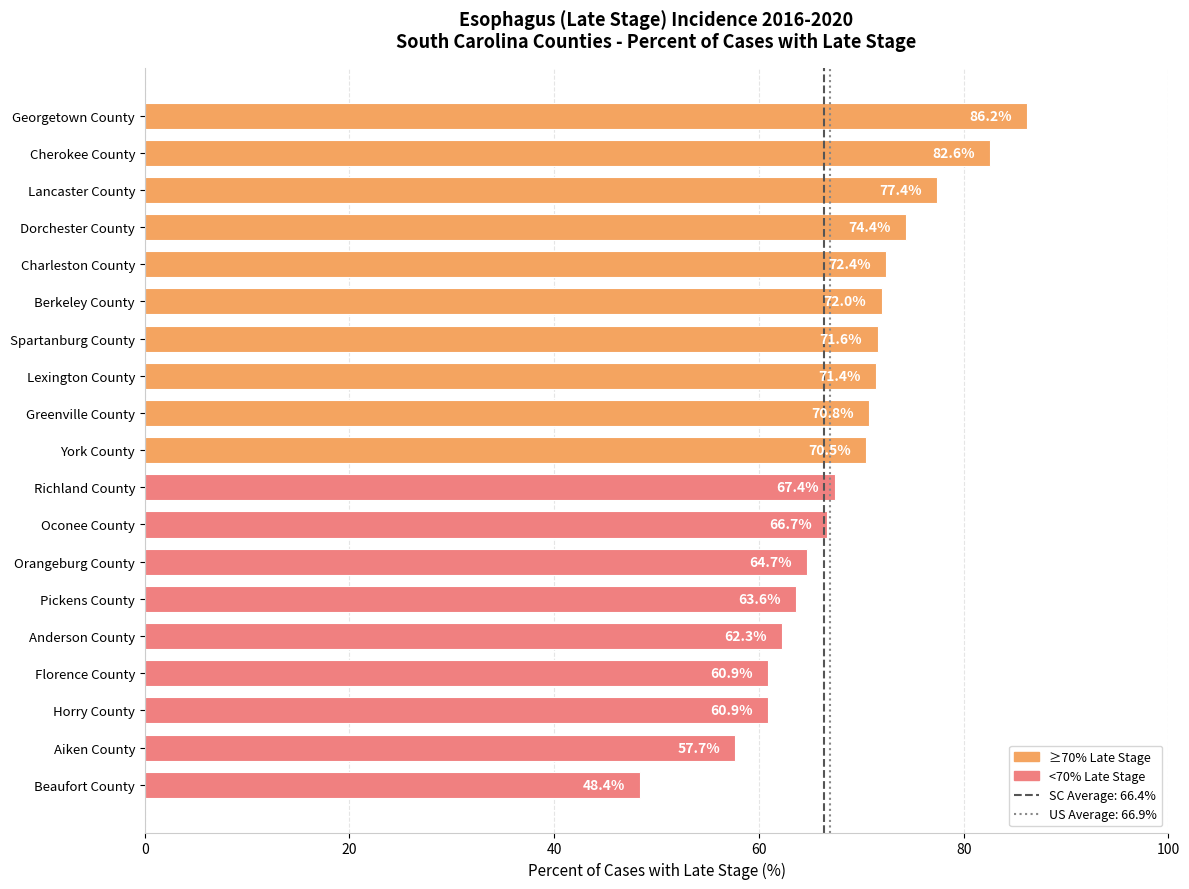

At which label is the value closest to 67?

Oconee County